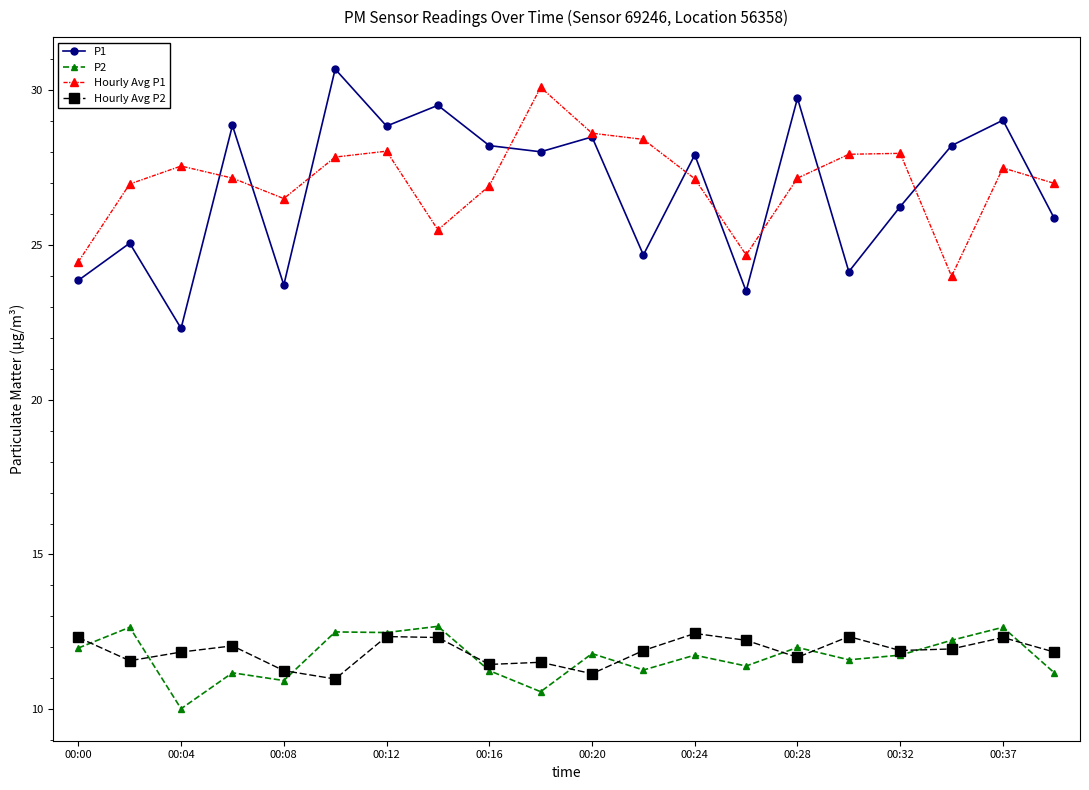

Which series has the widest spread of values?

P1